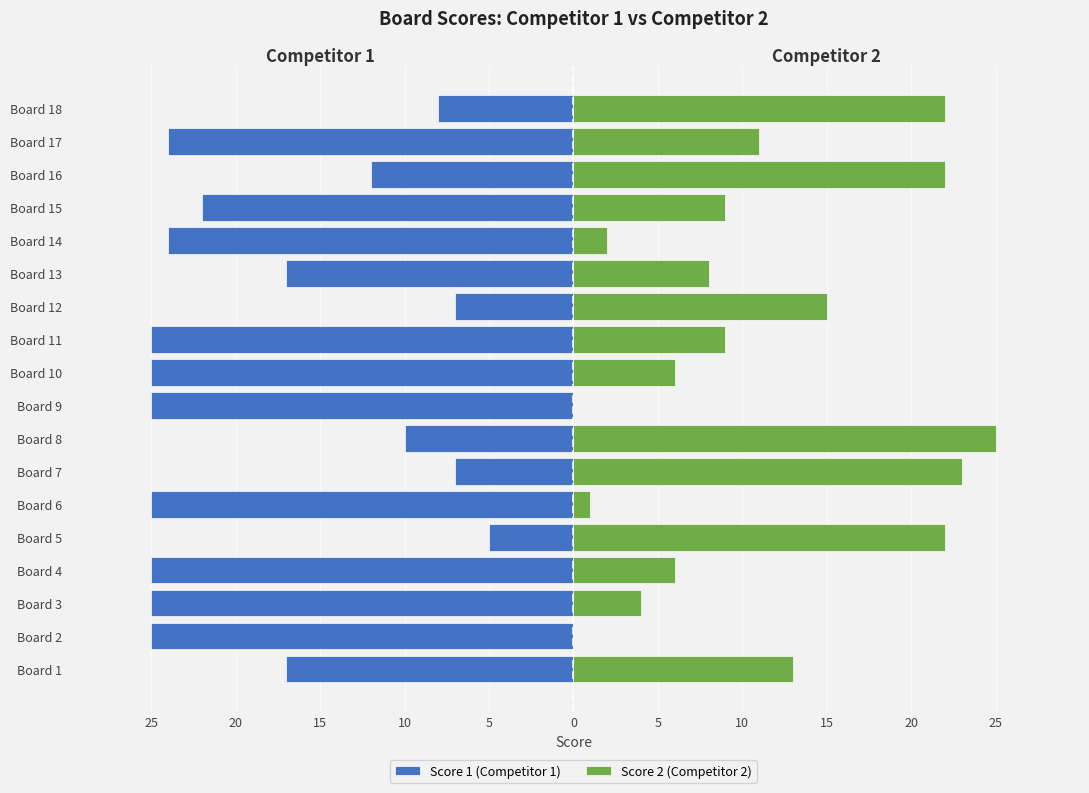

Which series changed the most between Board 8 and Board 9?

Score 2 (Competitor 2)